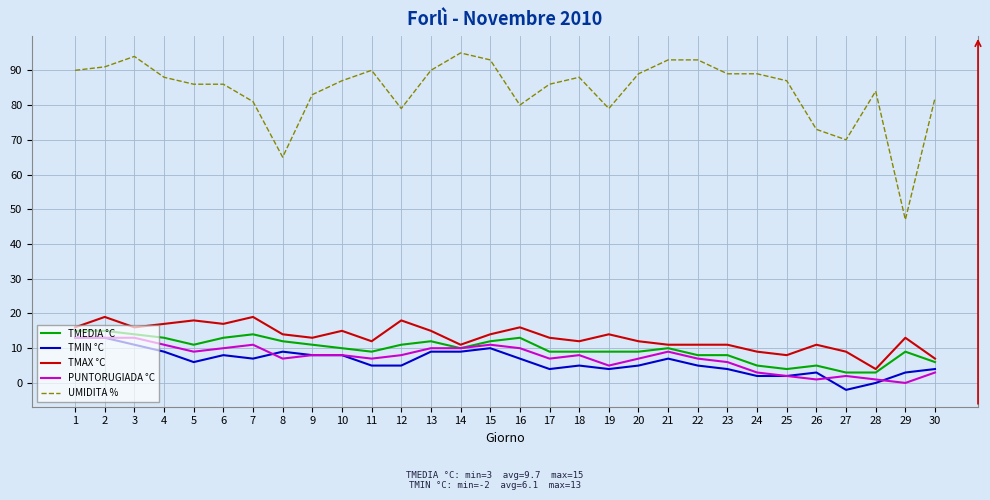

At how many categories does at least one series exceed 34?

30